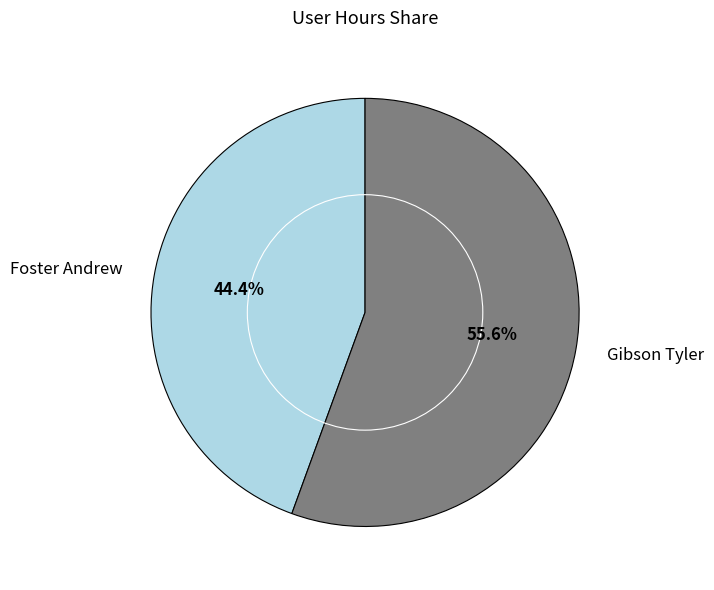

How many segments does this pie chart have?

2